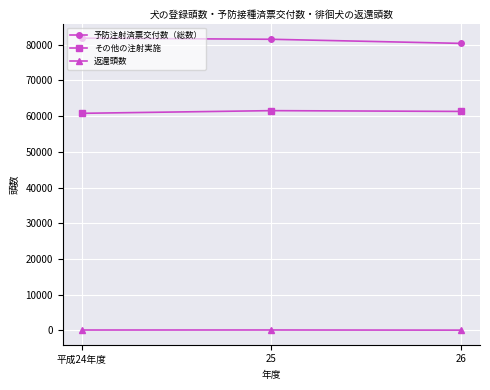

What is the difference between the maximum and minimum values in the 返還頭数 series?

39